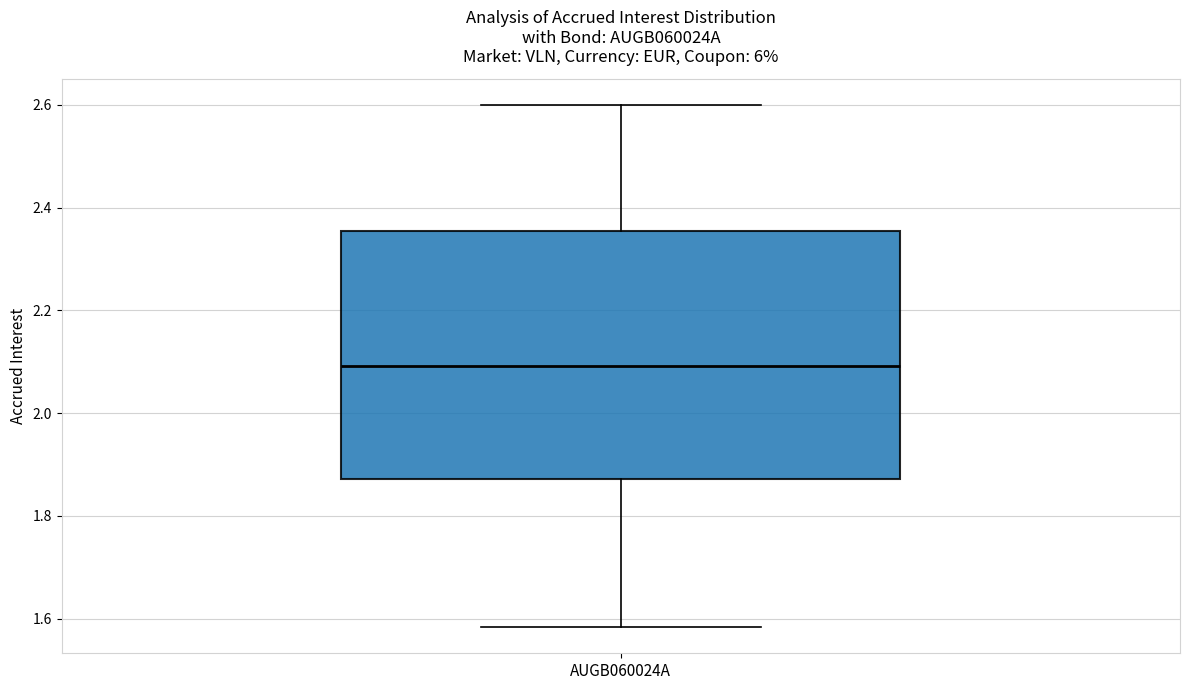

Read this box plot against the y-axis: the position of the median line, the range covered by the box, and the ends of both whiskers. The values are not printed on the chart, so give them approximately, as read against the axis.

median 2.10, box 1.88 to 2.36, whiskers 1.58 to 2.60